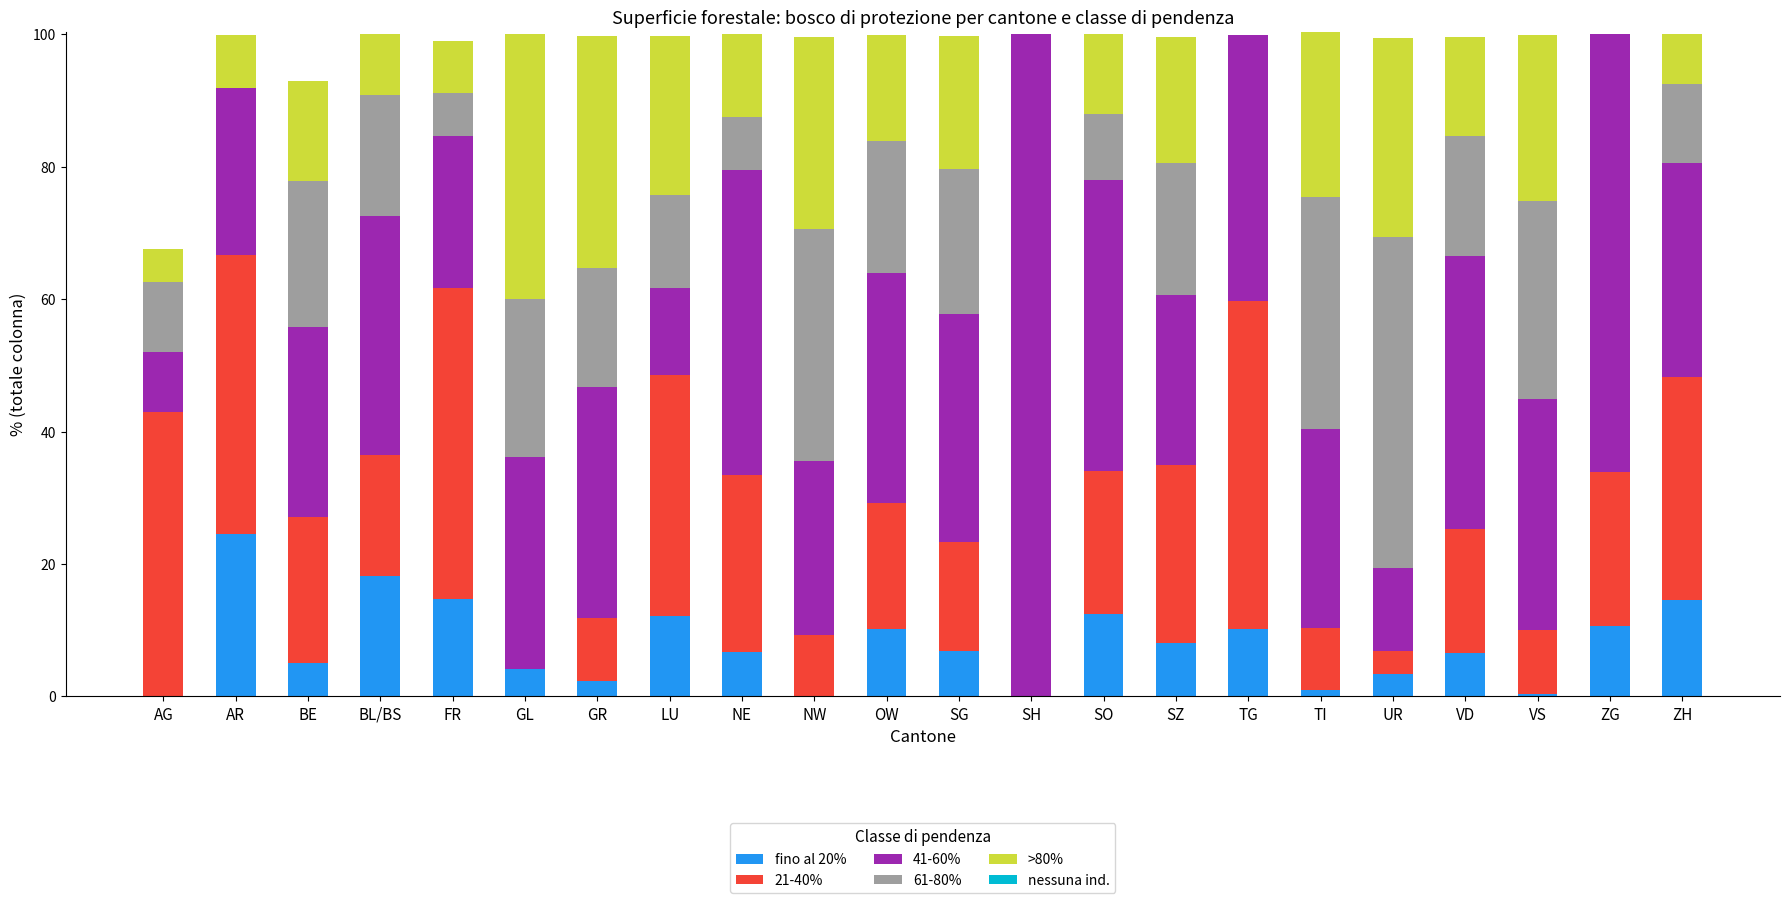

Is it true that fino al 20% equals 9.7 at AG?

False